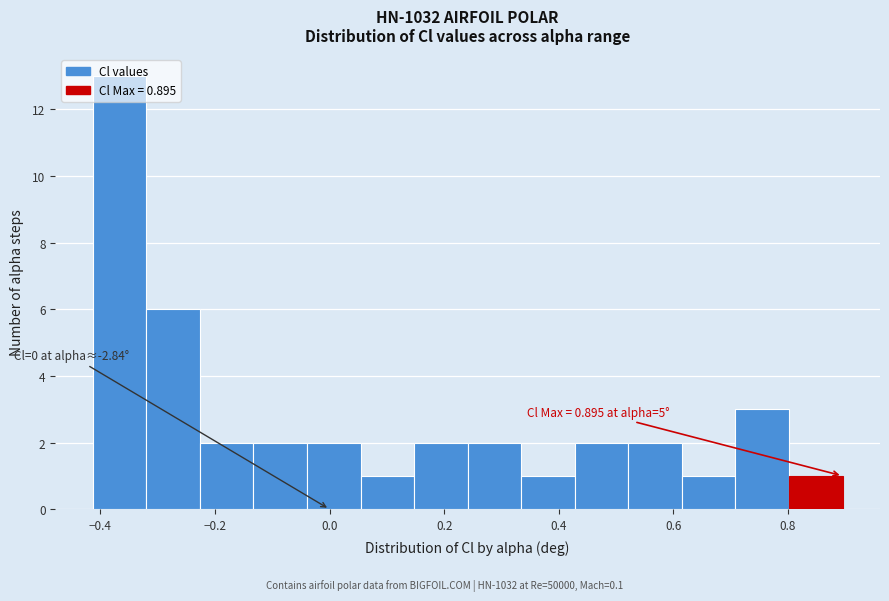

Which range on the x-axis has the tallest bar?

-0.42 to -0.32